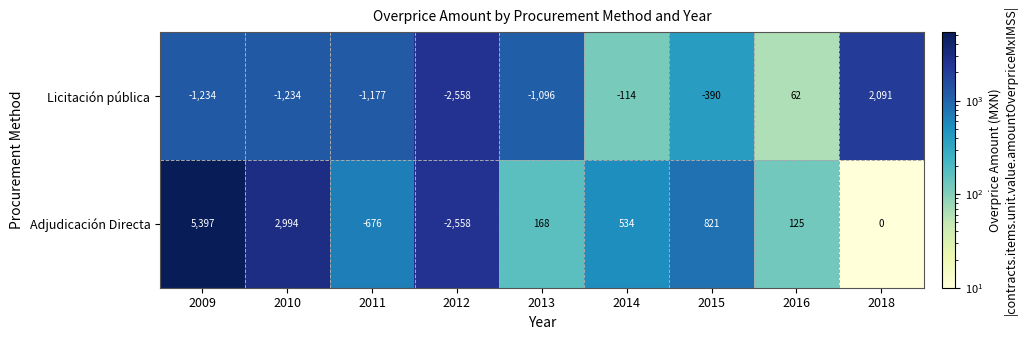

Rank the series at 2011 from highest to lowest value.

Adjudicación Directa, Licitación pública